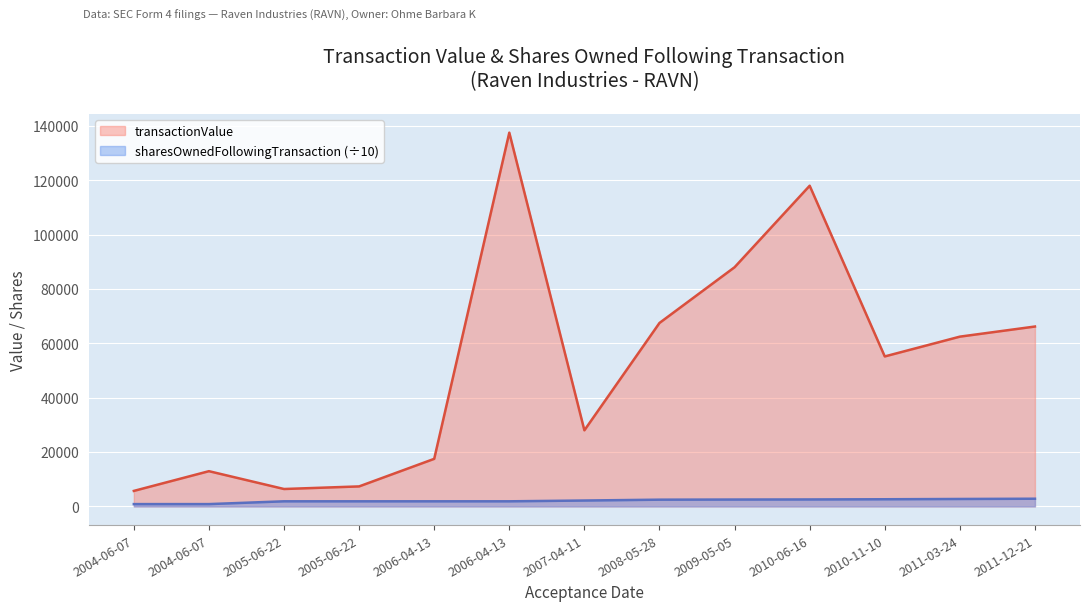

What is the label of the 8th point from the right?

2006-04-13